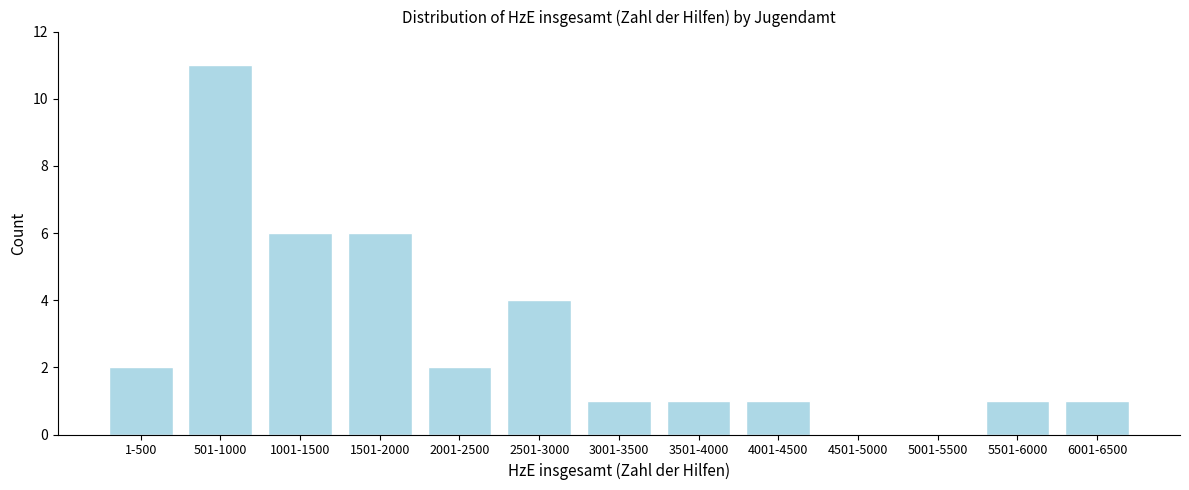

Reading left to right, what are all the values shown in this chart?

1-500=2	501-1000=11	1001-1500=6	1501-2000=6	2001-2500=2	2501-3000=4	3001-3500=1	3501-4000=1	4001-4500=1	4501-5000=0	5001-5500=0	5501-6000=1	6001-6500=1